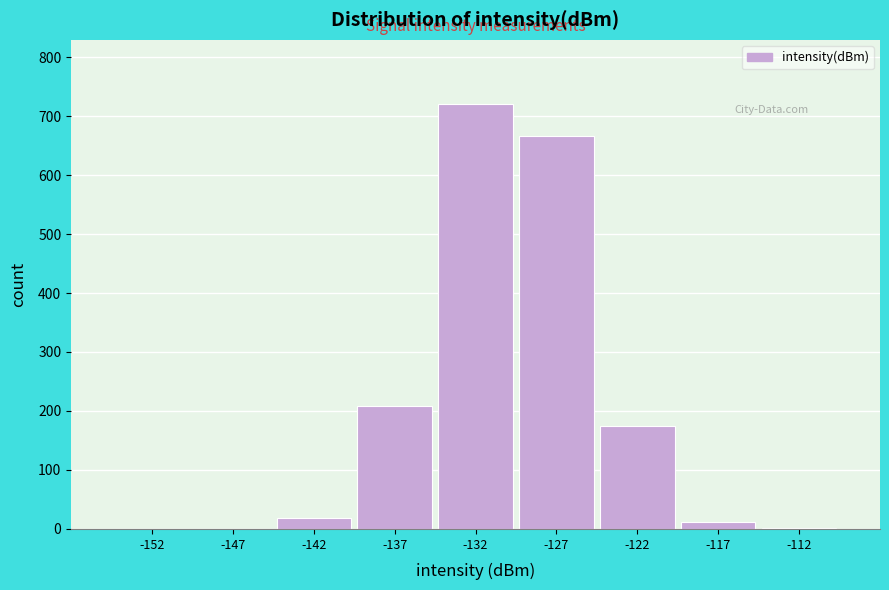

Reading left to right, transcribe this chart: for each bar, give the range it covers on the x-axis and its height. The values are not printed on the chart, so give them approximately, as read against the axis.

-155 to -150: 0
-150 to -145: 0
-145 to -140: 20
-140 to -135: 210
-135 to -130: 720
-130 to -125: 670
-125 to -120: 170
-120 to -115: 10
-115 to -110: under 10